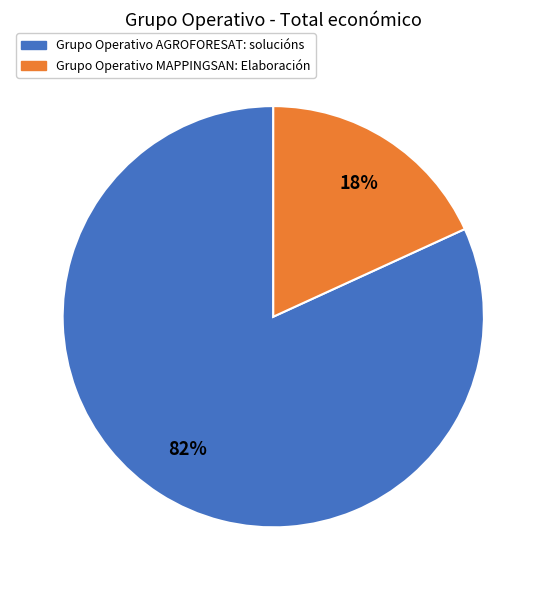

To the nearest percent, what is the average slice percentage?

50%